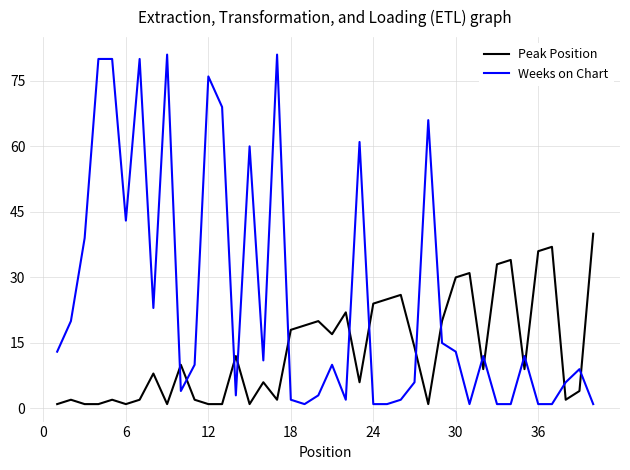

Which series has the largest range (max minus min)?

Weeks on Chart